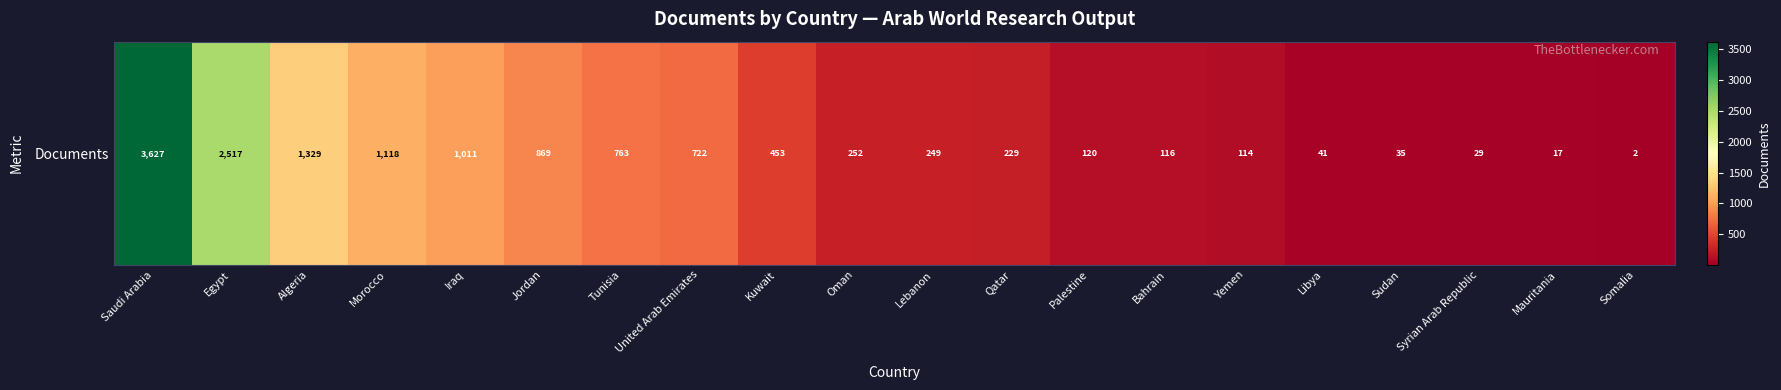

What is the change in value from Morocco to Somalia?

-1116